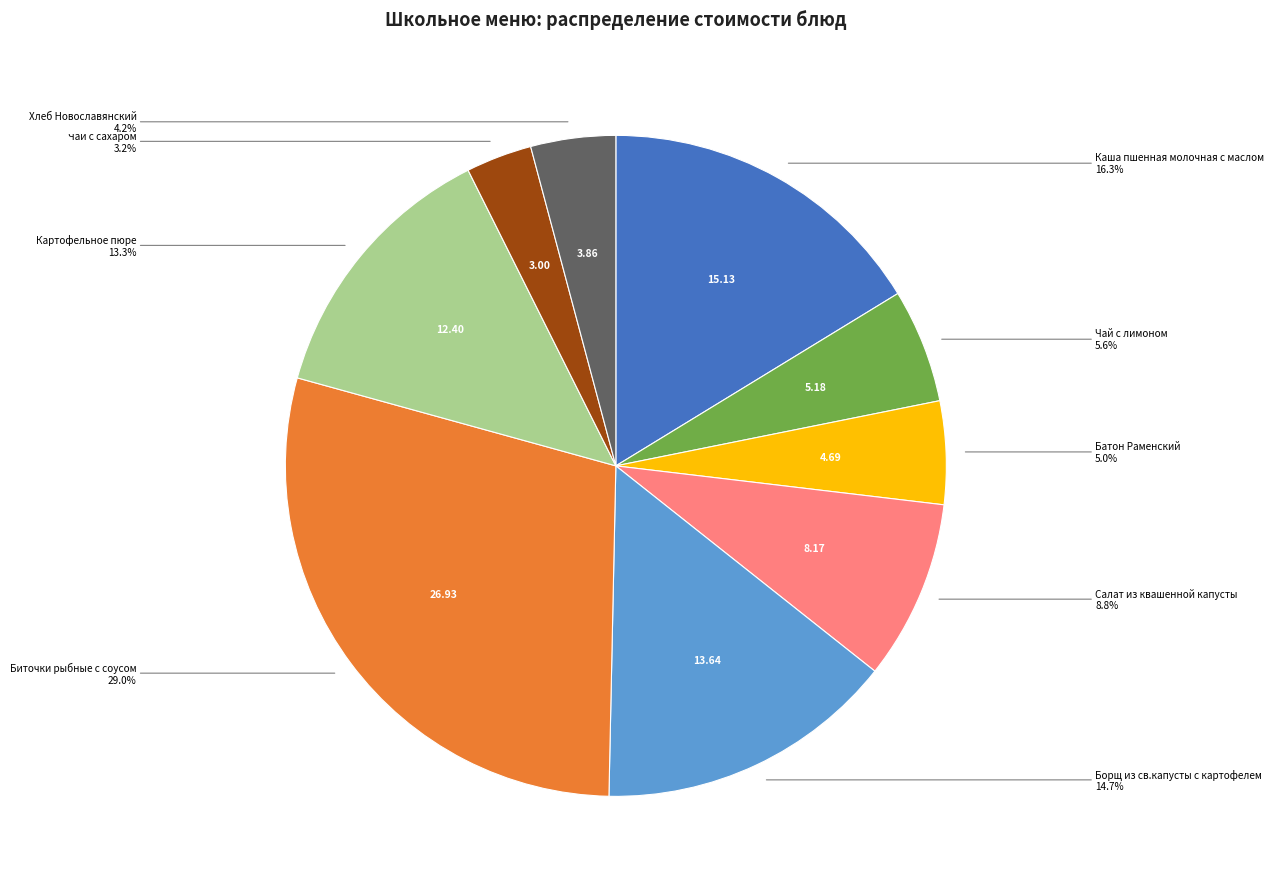

Does any single category account for the majority?

No